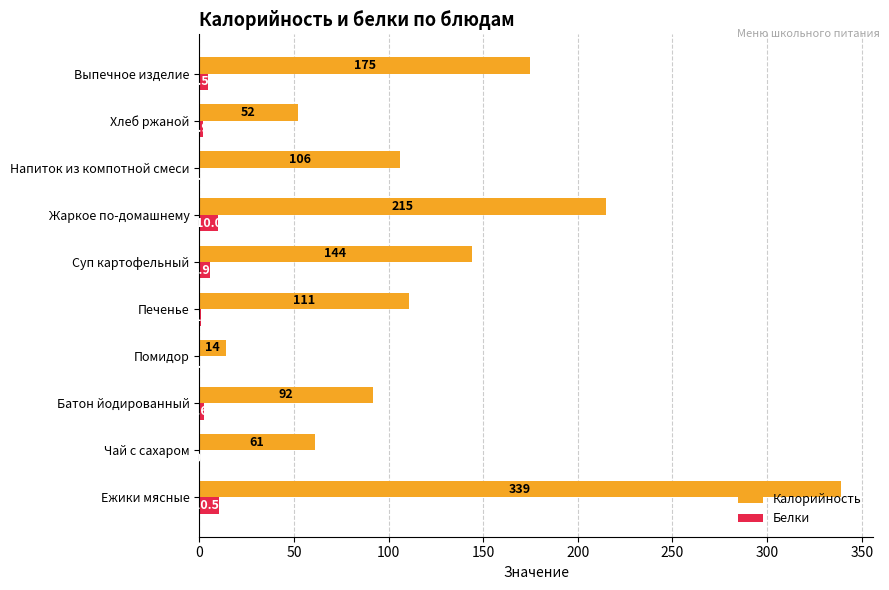

What are all the series names shown in the legend?

Калорийность, Белки